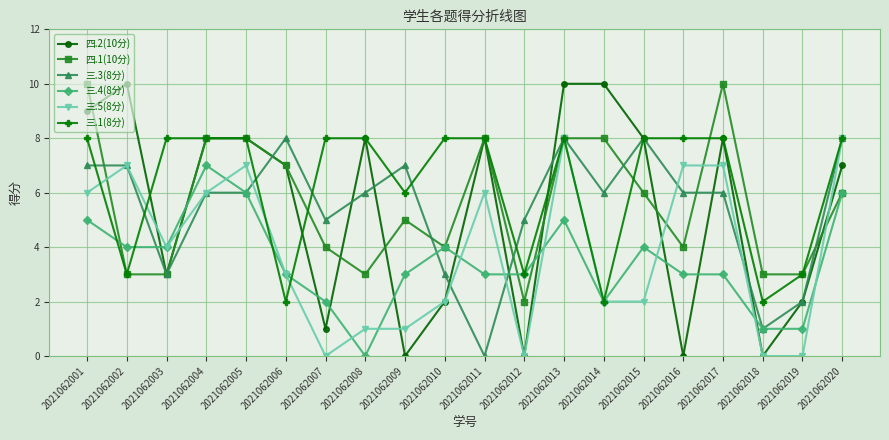

Does the chart display data point markers on the line(s)?

Yes